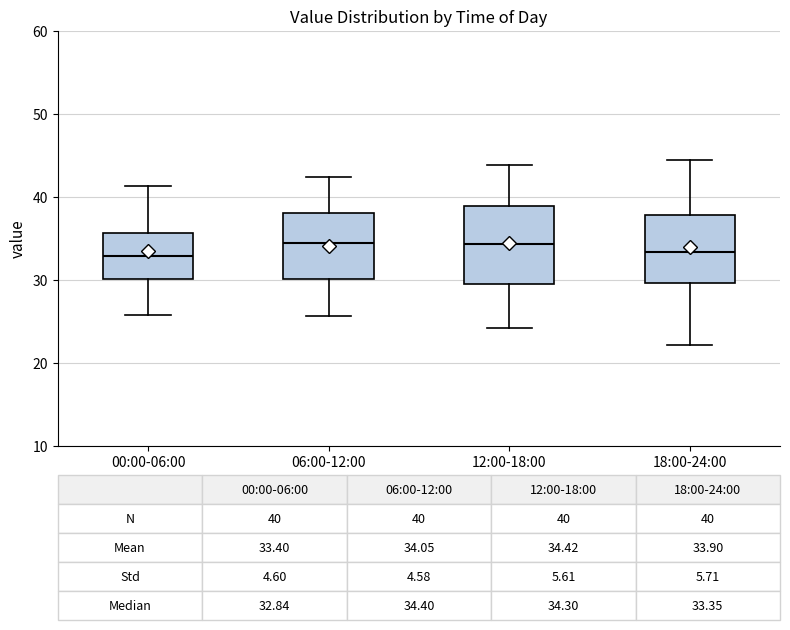

Which box is the tallest, from its lower edge to its upper edge?

12:00-18:00